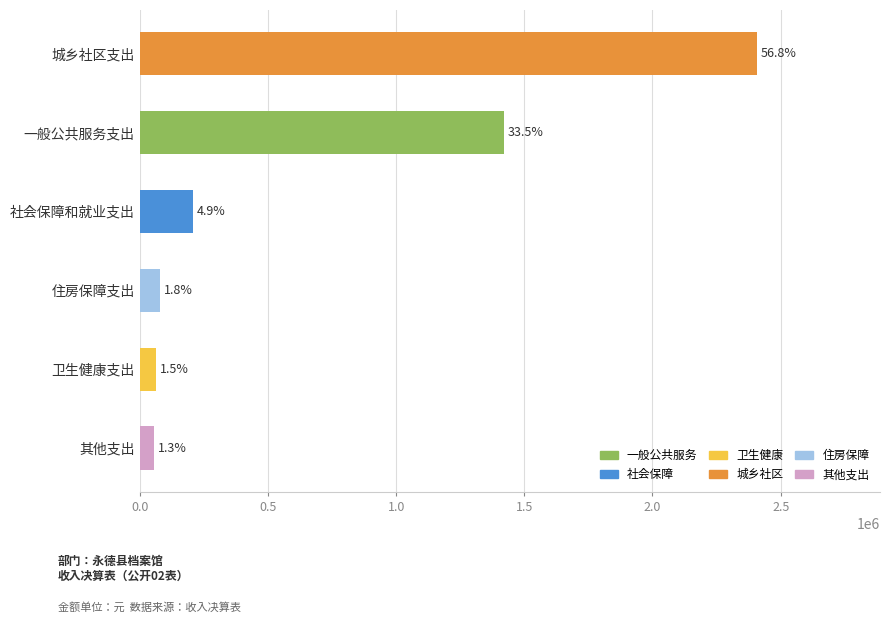

How many bars are there in total?

6